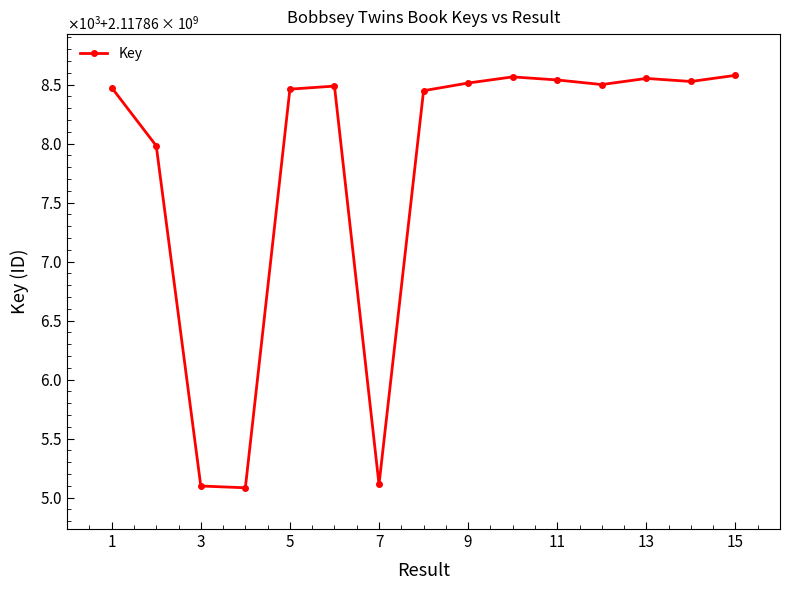

Does the chart have visible grid lines?

No